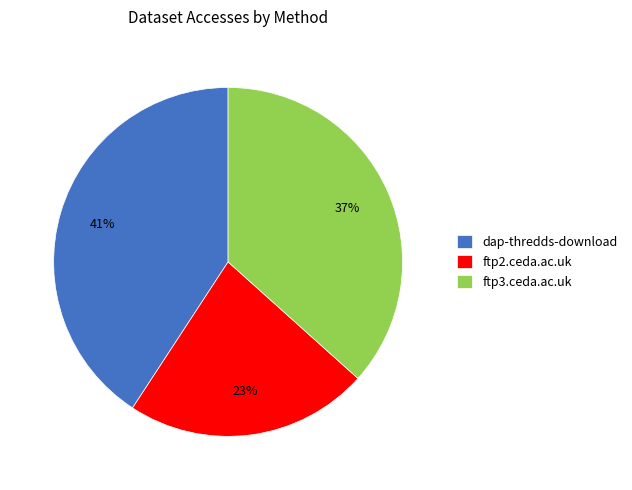

Which has a higher value, dap-thredds-download or ftp2.ceda.ac.uk?

dap-thredds-download